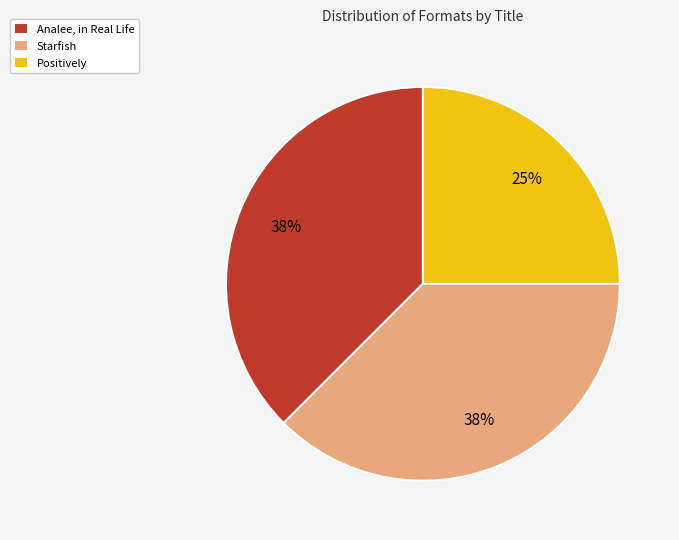

How many segments does this pie chart have?

3